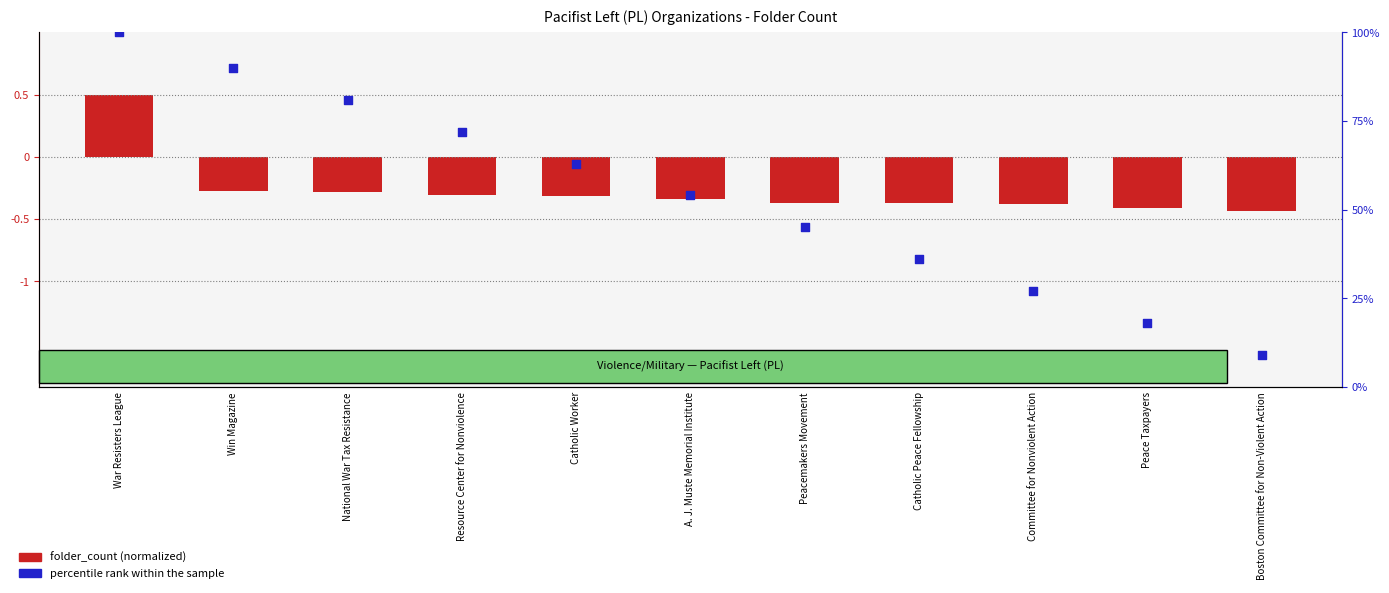

Is the value of folder_count (normalized) at War Resisters League greater than the value of percentile rank within the sample at War Resisters League?

No